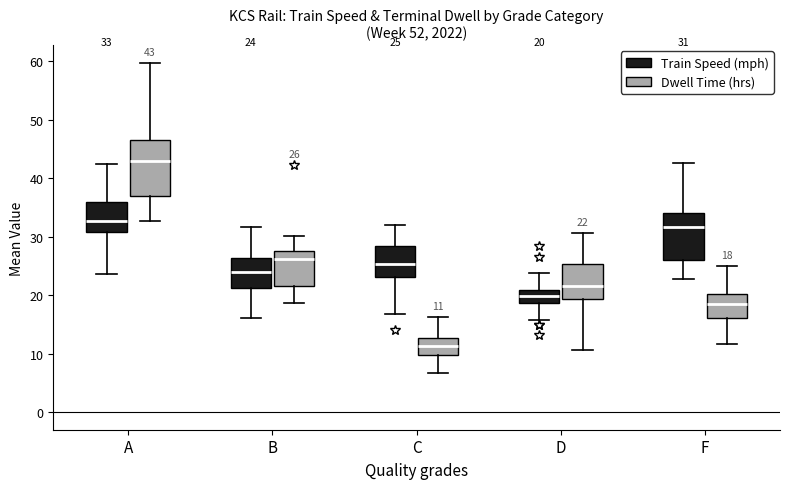

Which box has the lowest median line?

C (Dwell Time (hrs))